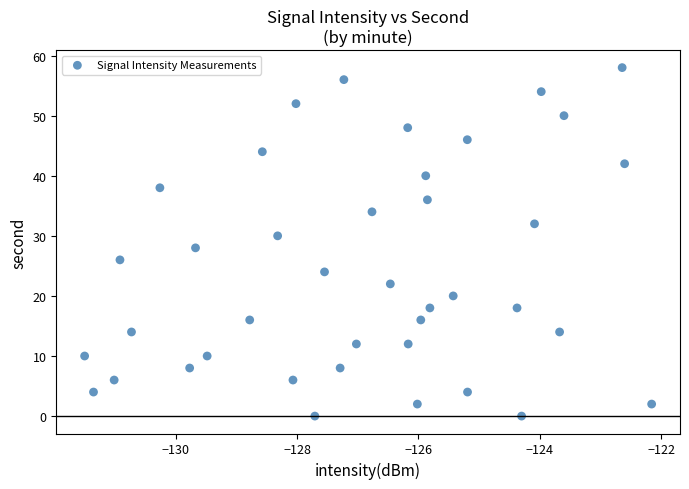

What is the range of Y values (max minus min)?

58